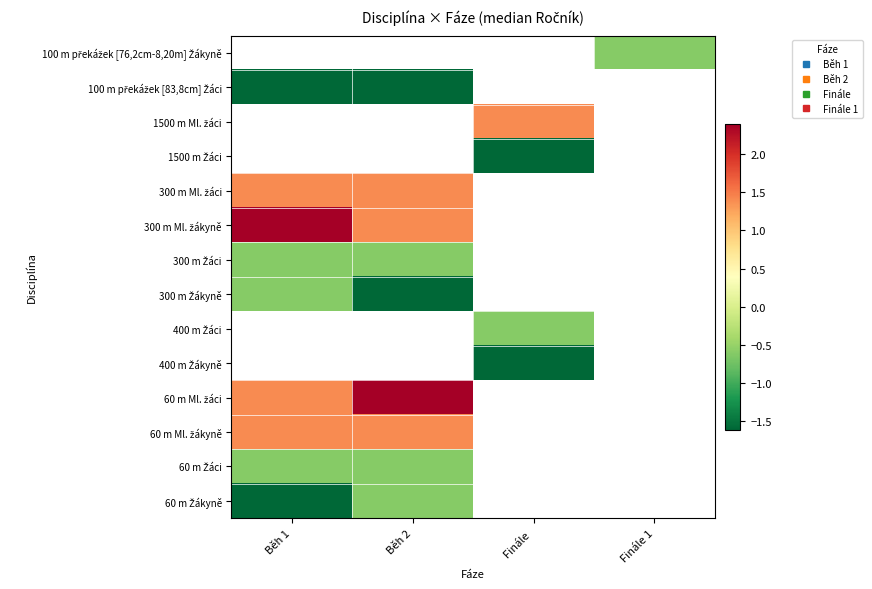

What is the greatest value displayed?

2.4